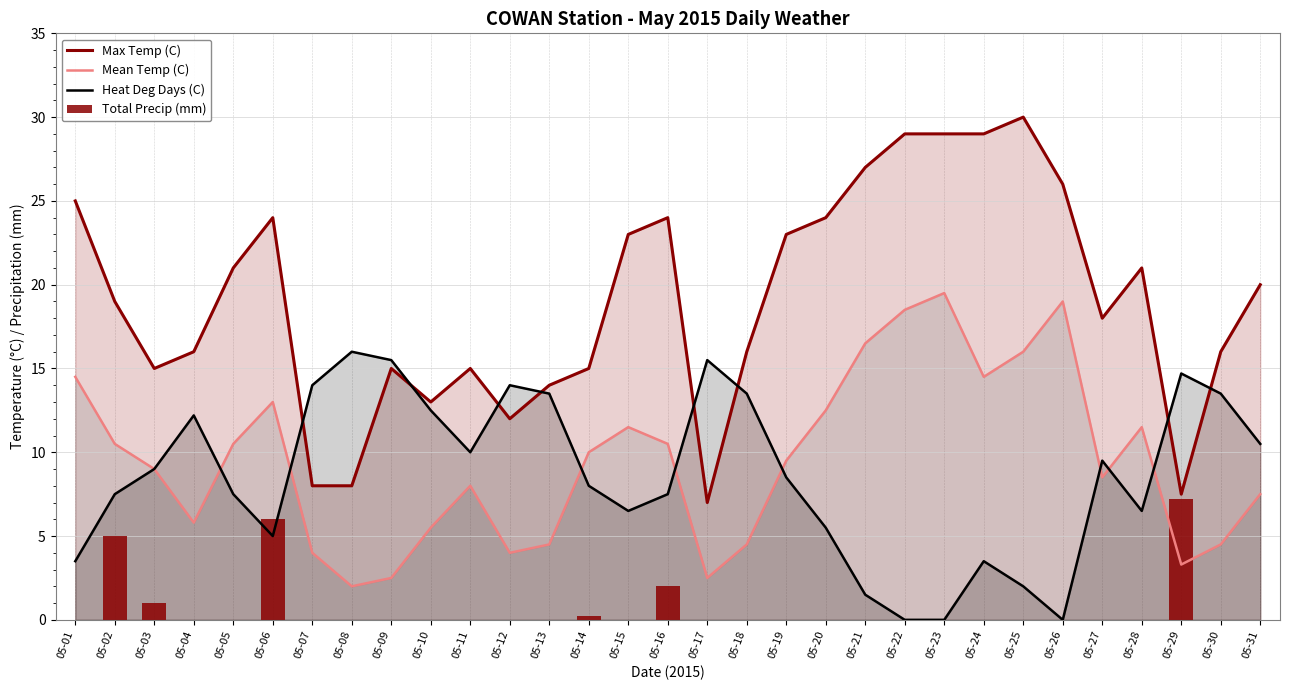

Rank the categories by Total Precip (mm) value from highest to lowest.

05-29, 05-06, 05-02, 05-16, 05-03, 05-14, 05-01, 05-04, 05-05, 05-07, 05-08, 05-09, 05-10, 05-11, 05-12, 05-13, 05-15, 05-17, 05-18, 05-19, 05-20, 05-21, 05-22, 05-23, 05-24, 05-25, 05-26, 05-27, 05-28, 05-30, 05-31